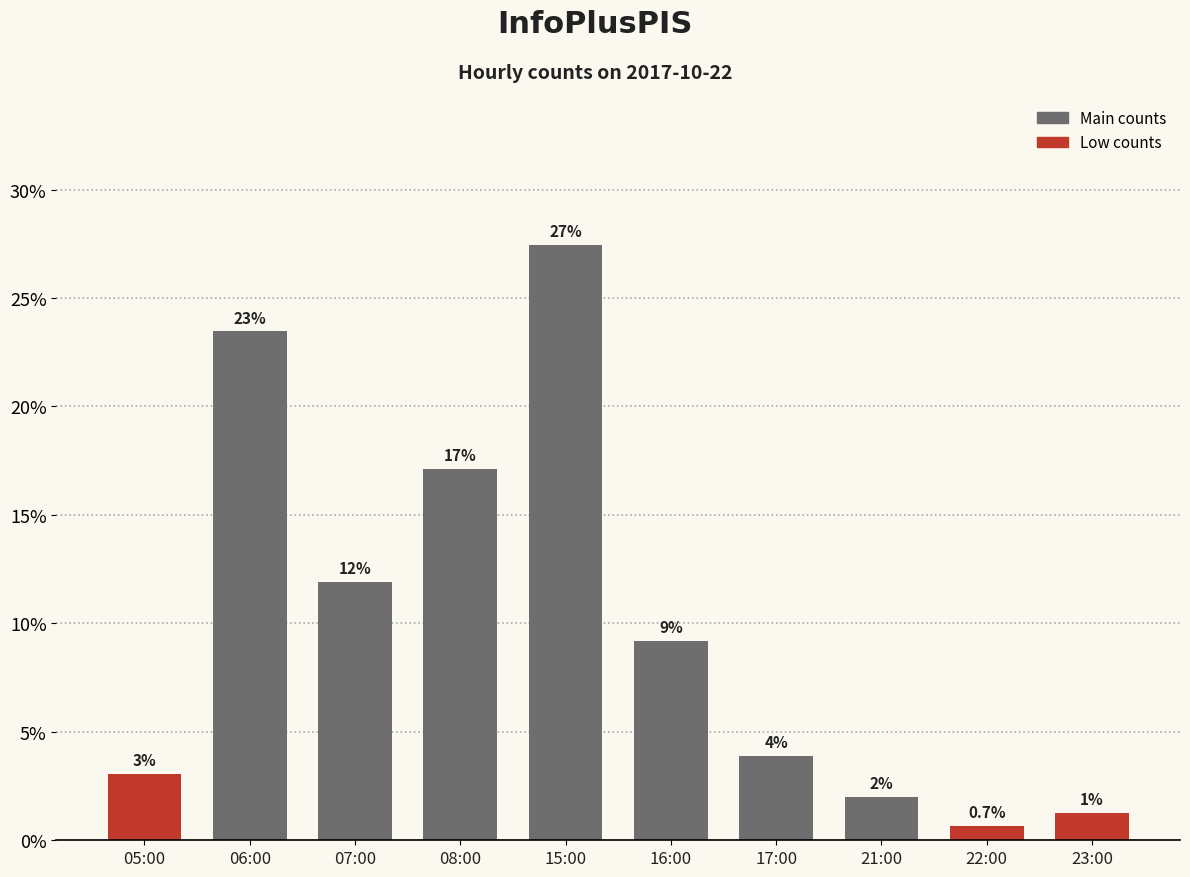

How many bars are there in total?

10